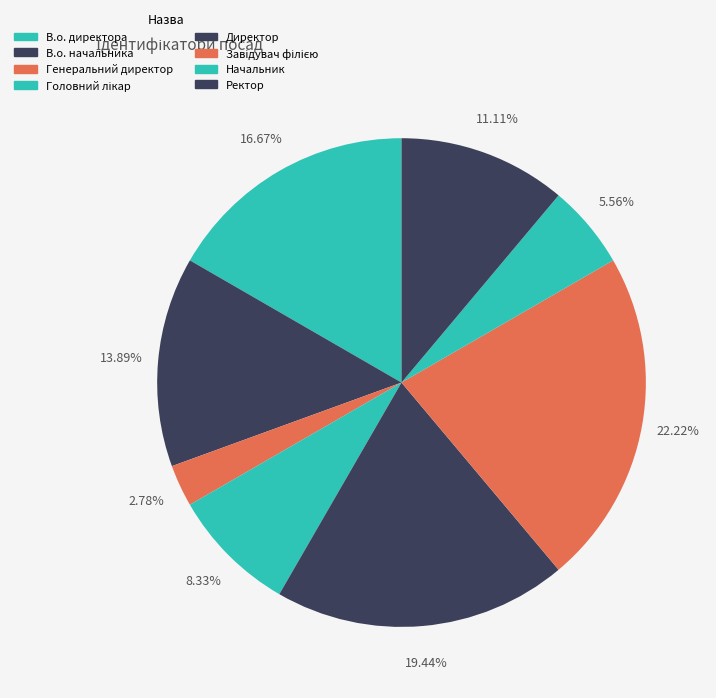

How many segments does this pie chart have?

8